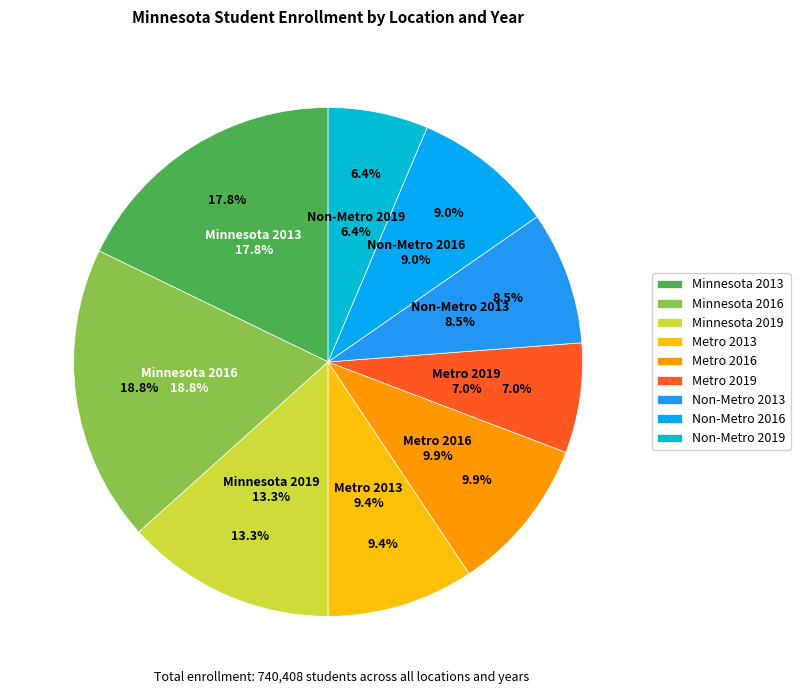

Is the sum of Metro 2019 and Metro 2016 greater than half?

No